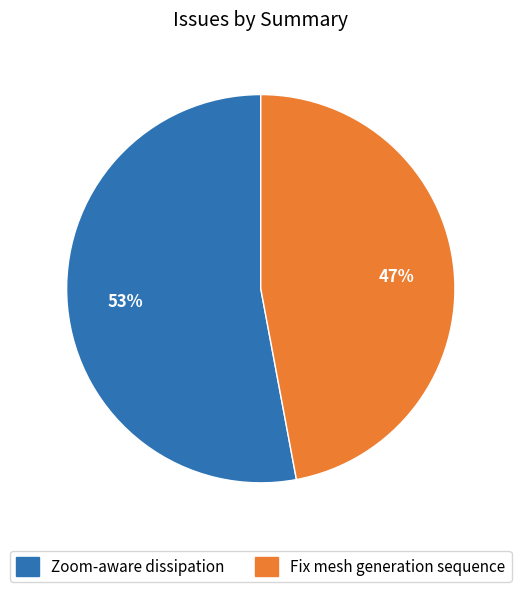

Which category has the biggest portion of the pie?

Zoom-aware dissipation